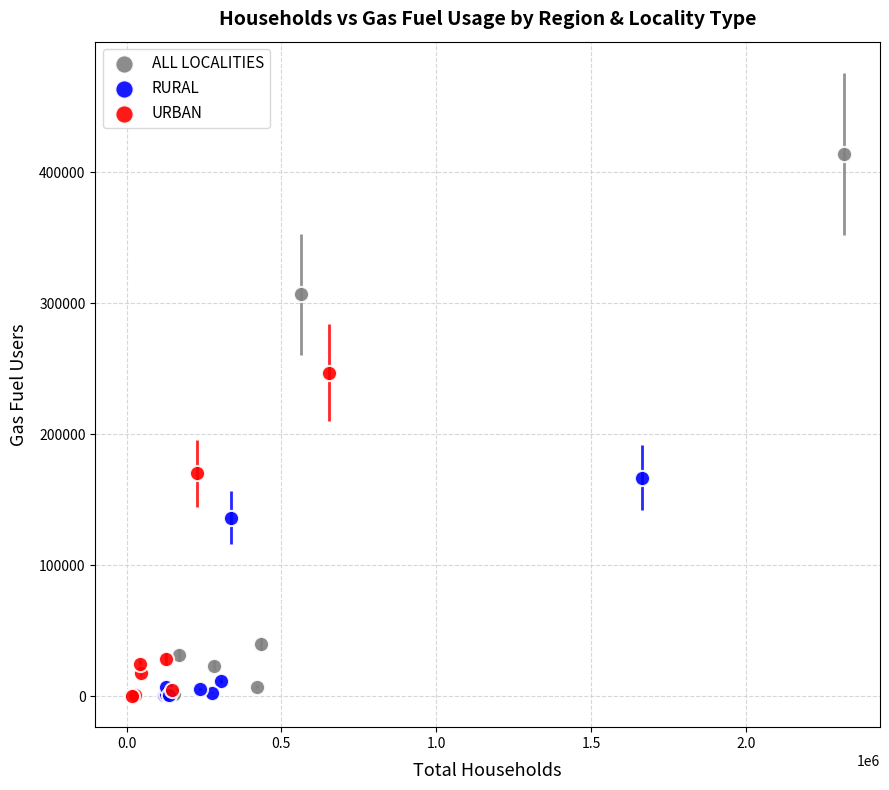

Which series has the widest spread of Y values?

ALL LOCALITIES